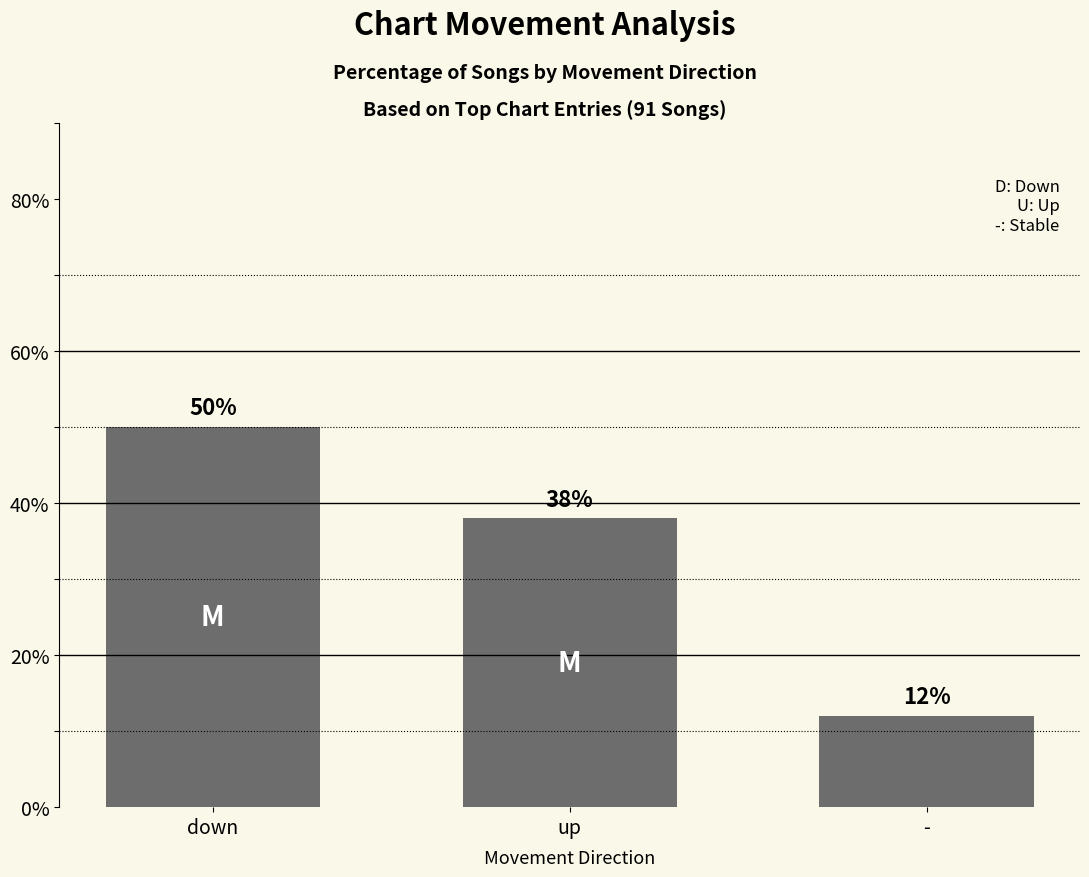

Reading left to right, transcribe all the data shown in this chart.

down=50	up=38	-=12